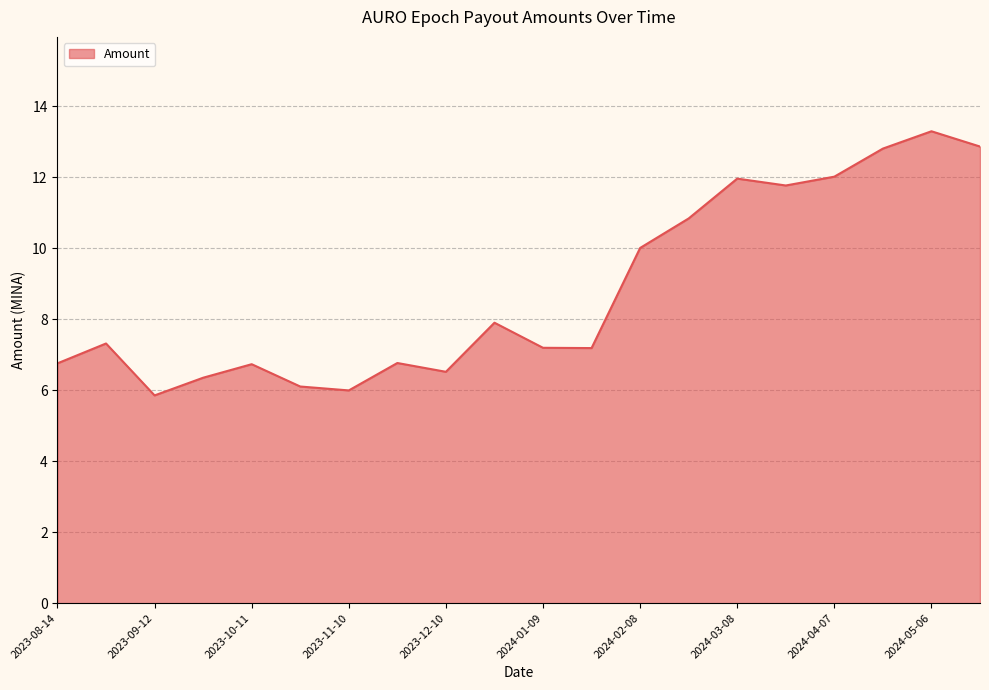

What is the difference between the maximum and minimum values?

7.4